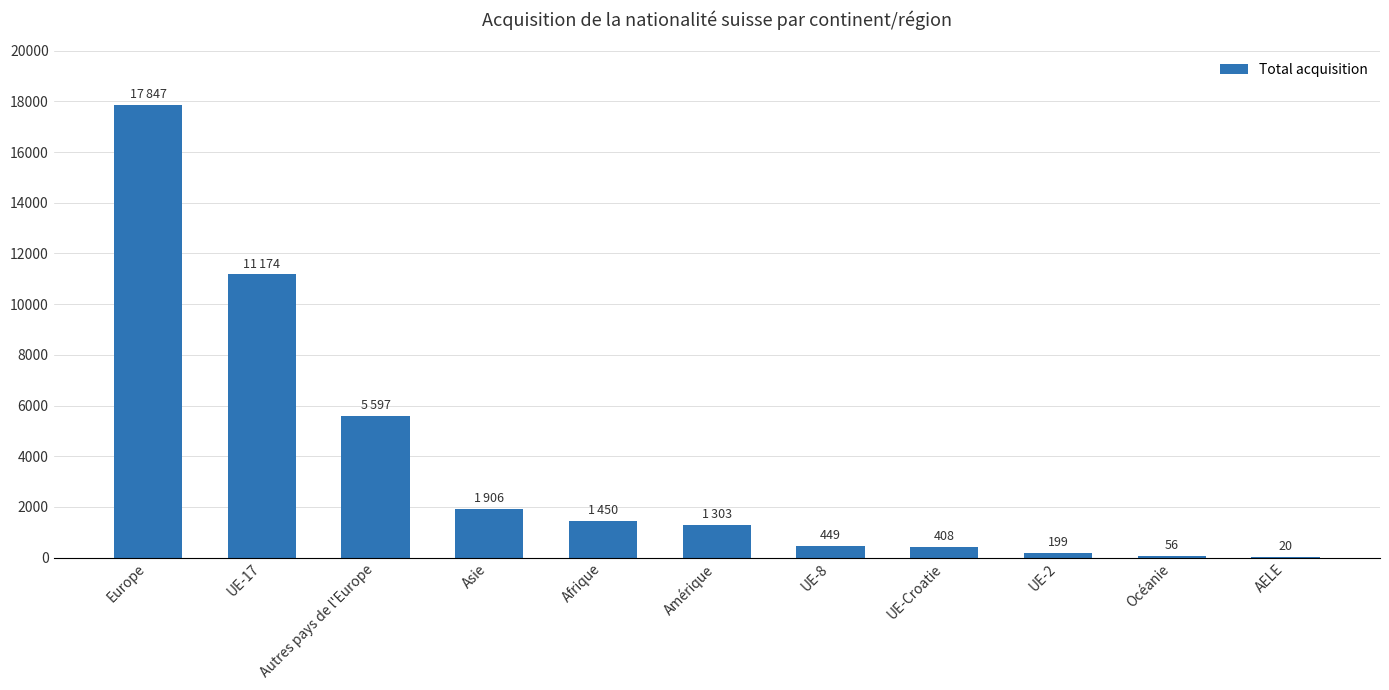

The chart shows a value of 5597 at Autres pays de l'Europe. True or false?

True